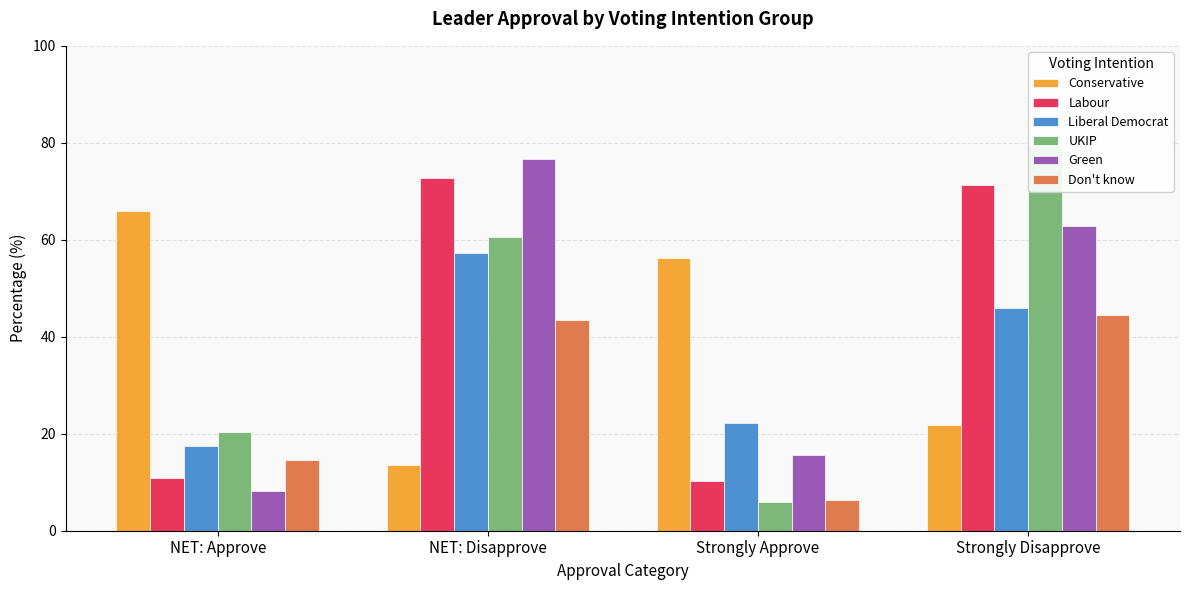

Reading left to right, what are all the values shown in this chart?

Conservative: NET: Approve=65.9	NET: Disapprove=13.5	Strongly Approve=56.3	Strongly Disapprove=21.8
Labour: NET: Approve=10.9	NET: Disapprove=72.8	Strongly Approve=10.3	Strongly Disapprove=71.3
Liberal Democrat: NET: Approve=17.4	NET: Disapprove=57.3	Strongly Approve=22.3	Strongly Disapprove=46.0
UKIP: NET: Approve=20.4	NET: Disapprove=60.6	Strongly Approve=5.9	Strongly Disapprove=79.2
Green: NET: Approve=8.2	NET: Disapprove=76.7	Strongly Approve=15.6	Strongly Disapprove=62.9
Don't know: NET: Approve=14.7	NET: Disapprove=43.5	Strongly Approve=6.3	Strongly Disapprove=44.4